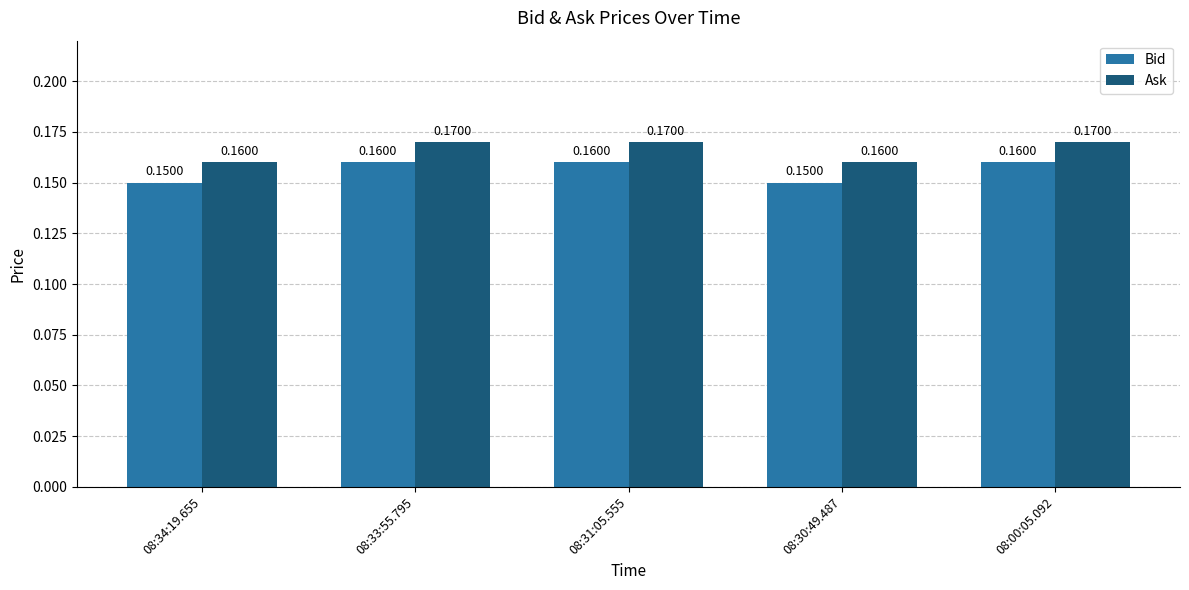

At how many categories does at least one series exceed 0?

5